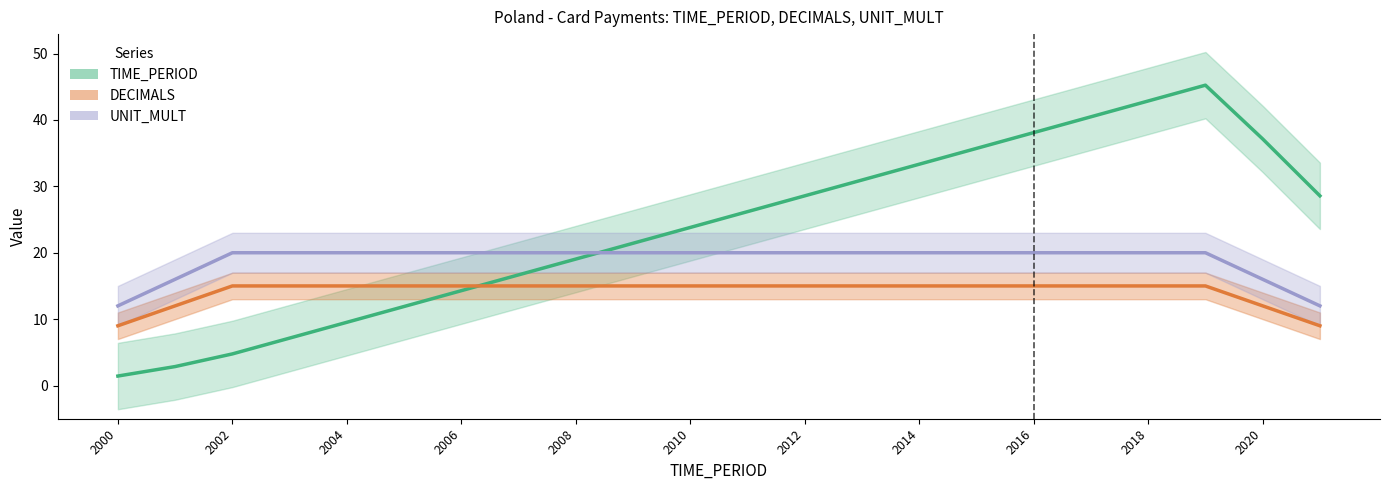

True or false: TIME_PERIOD has a value of 28.6 at 2012.

True